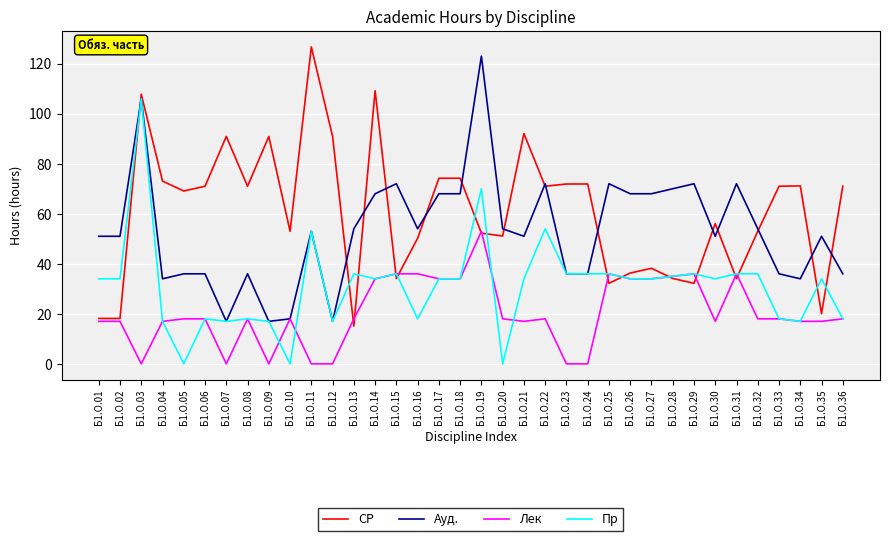

At how many categories does at least one series exceed 110?

2